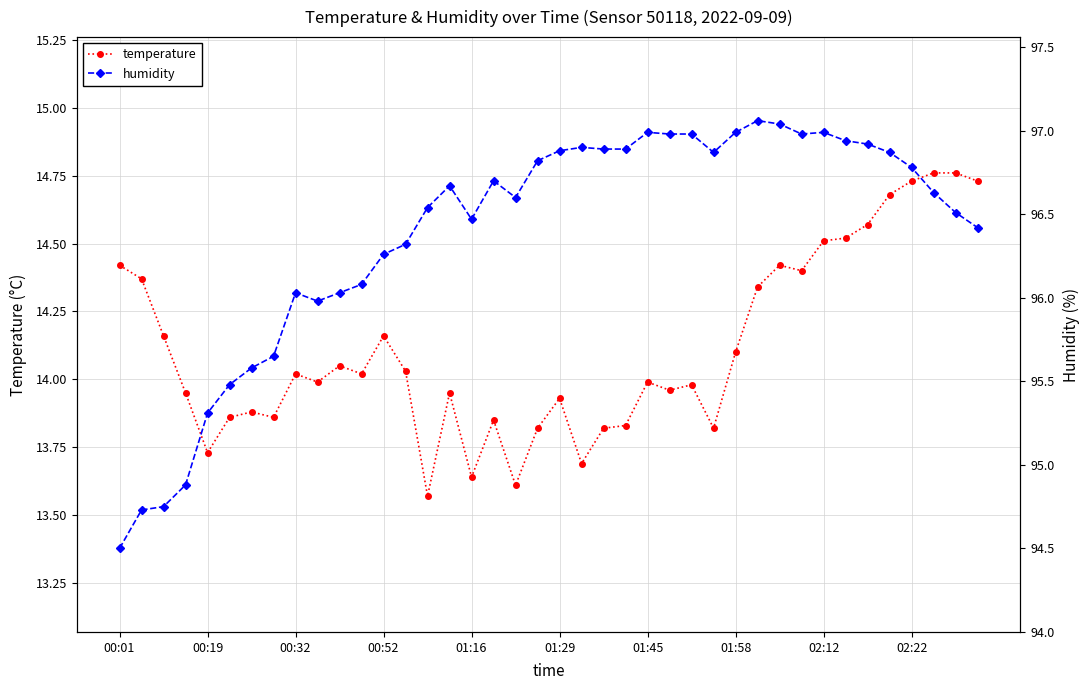

True or false: humidity and temperature cross at least once.

False